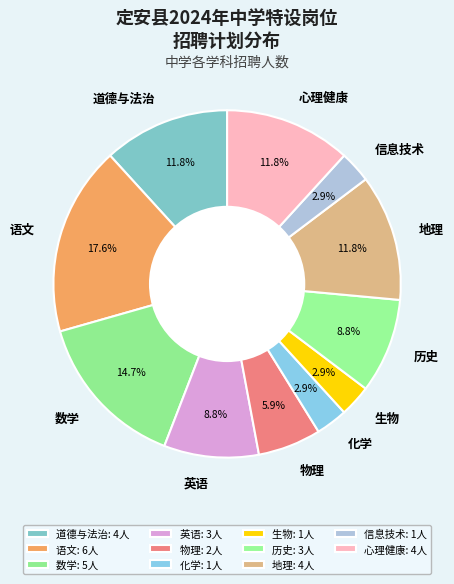

Approximately how many times larger is the value at 历史 compared to 化学?

3.0